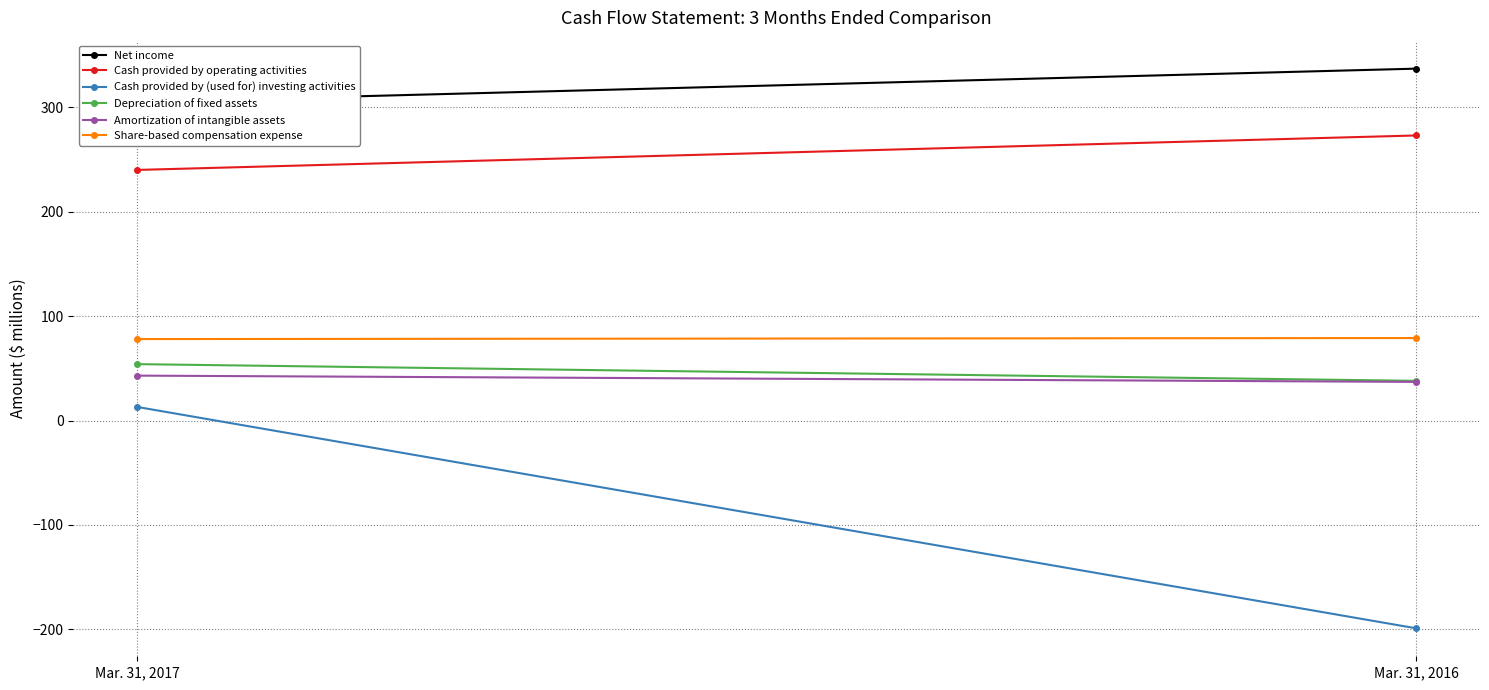

What is the average value of the Amortization of intangible assets series?

40